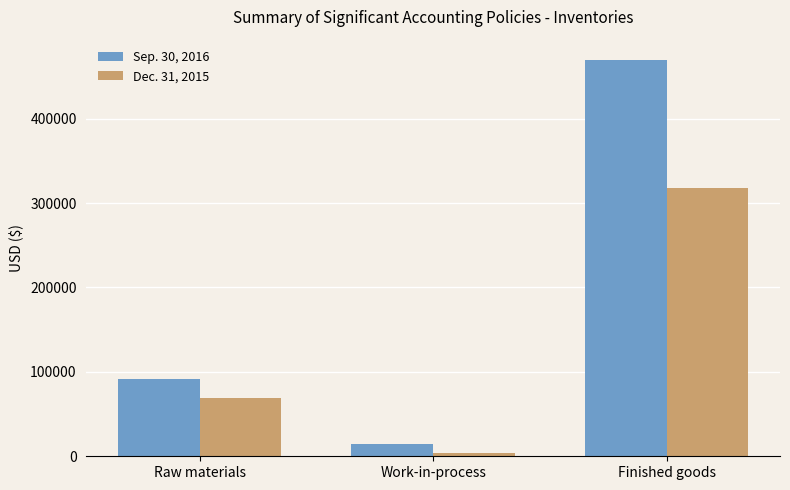

Count the number of data series in this chart.

2